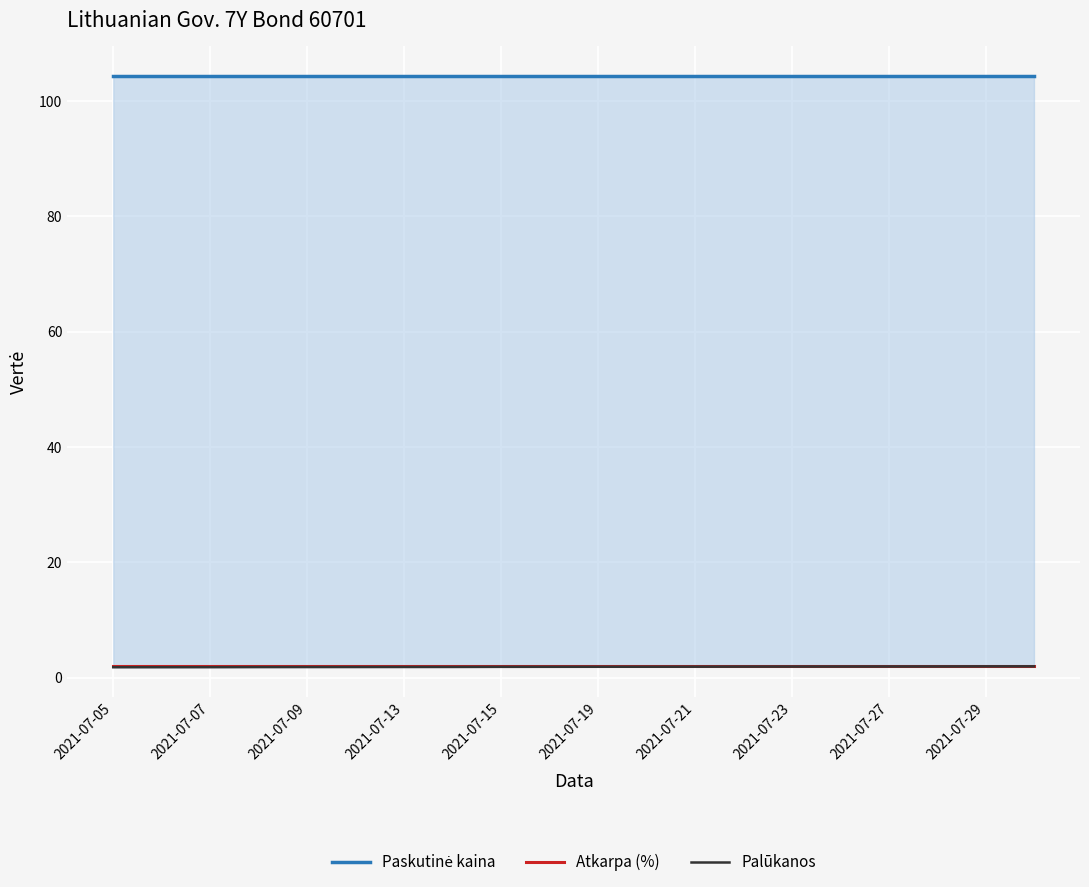

What is the approximate value of Atkarpa (%) at 2021-07-19?

2.1